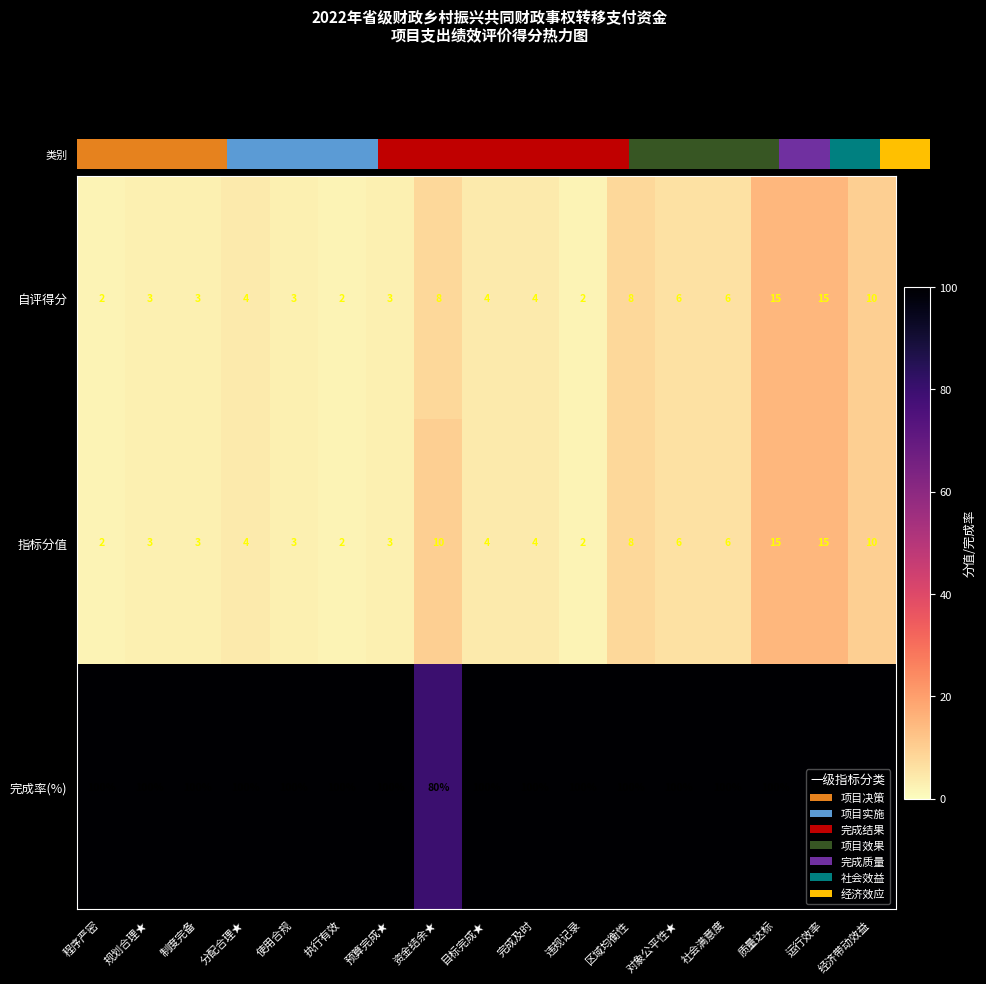

What is the greatest value displayed?

100